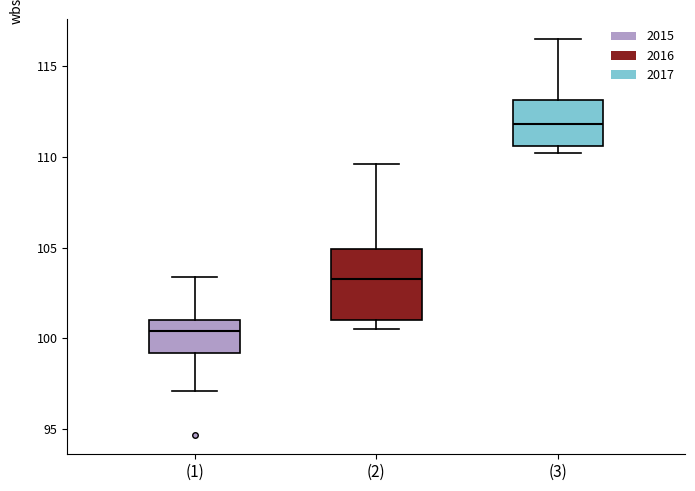

Which box's median line is the lowest?

(1)